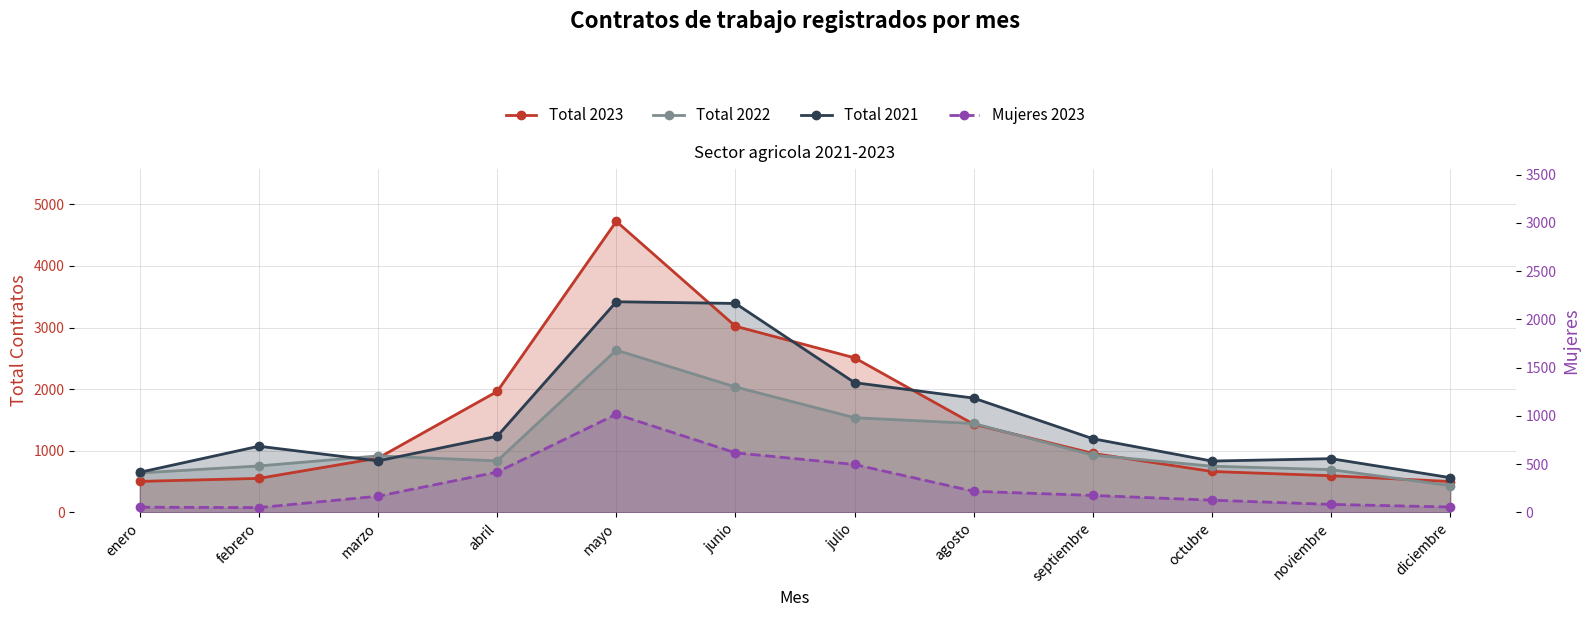

What is the sum of the Total 2023 values at noviembre and junio?

3615